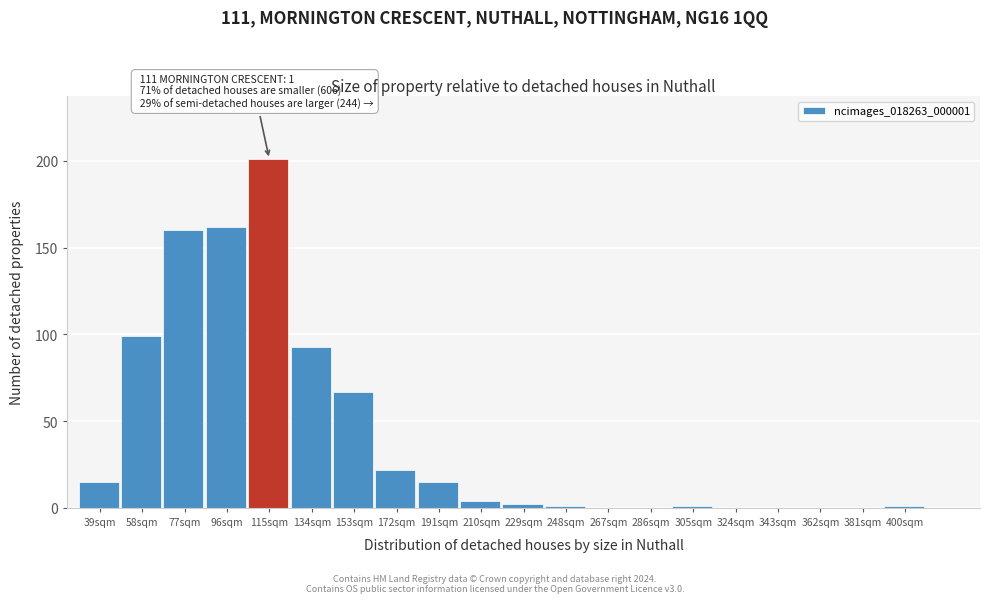

Reading left to right, transcribe all the data shown in this chart.

39sqm=15	58sqm=99	77sqm=160	96sqm=162	115sqm=201	134sqm=93	153sqm=67	172sqm=22	191sqm=15	210sqm=4	229sqm=2	248sqm=1	267sqm=0	286sqm=0	305sqm=1	324sqm=0	343sqm=0	362sqm=0	381sqm=0	400sqm=1